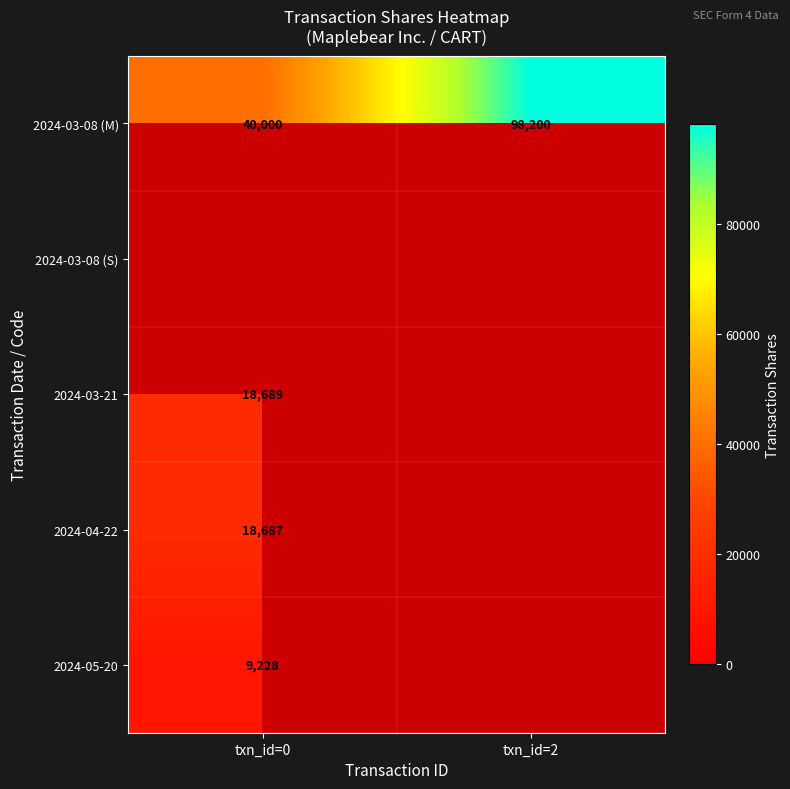

At which label is 2024-03-08 (M) closest to 69100?

txn_id=0